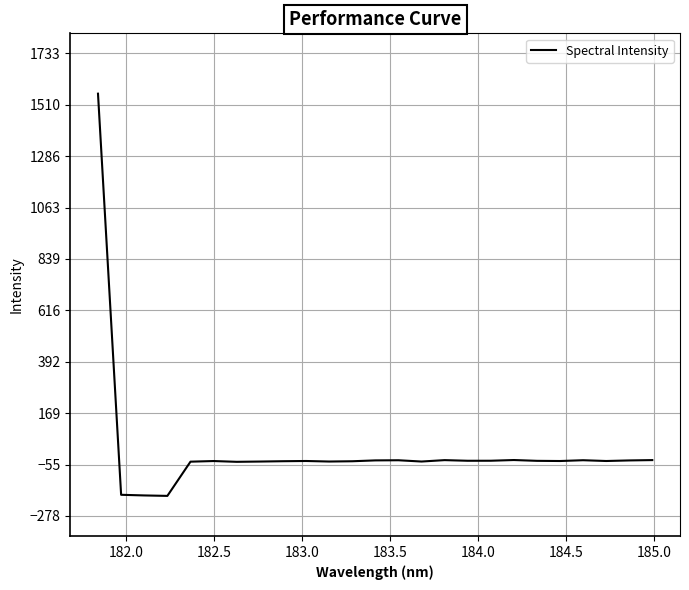

What is the minimum value shown in the chart?

-190.6